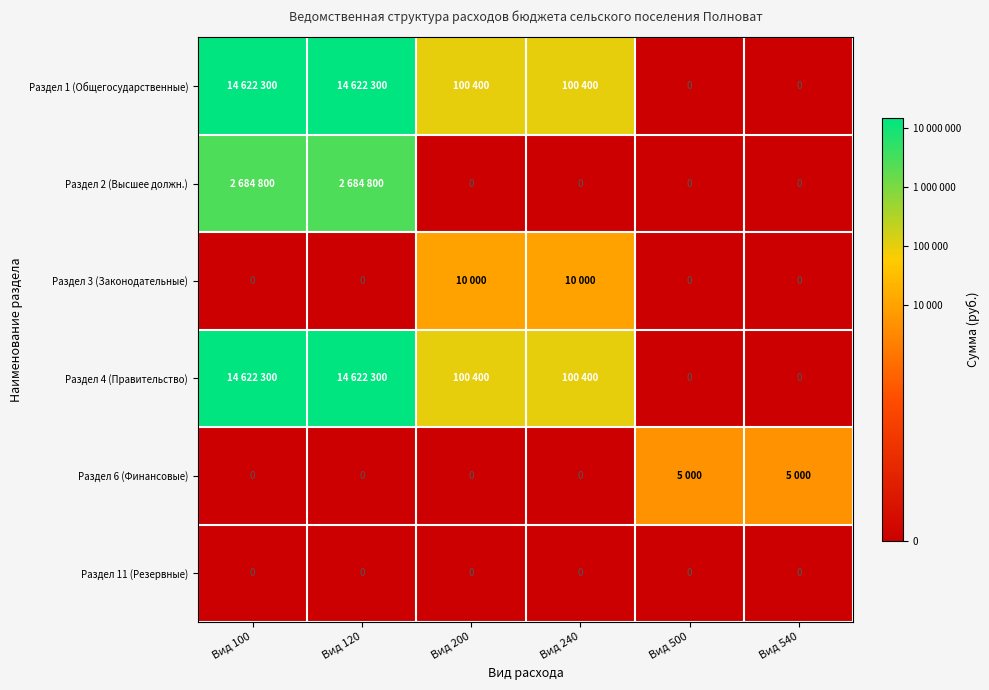

Rank the series at Вид 540 from lowest to highest value.

Раздел 1 (Общегосударственные), Раздел 2 (Высшее должн.), Раздел 3 (Законодательные), Раздел 4 (Правительство), Раздел 11 (Резервные), Раздел 6 (Финансовые)